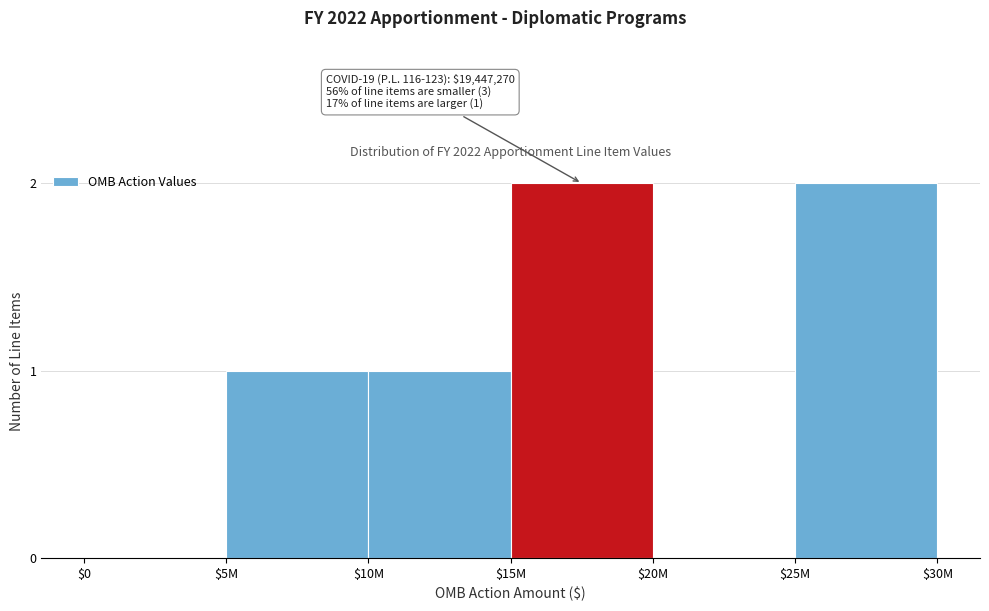

True or false: the data shows 2 at $15M.

True